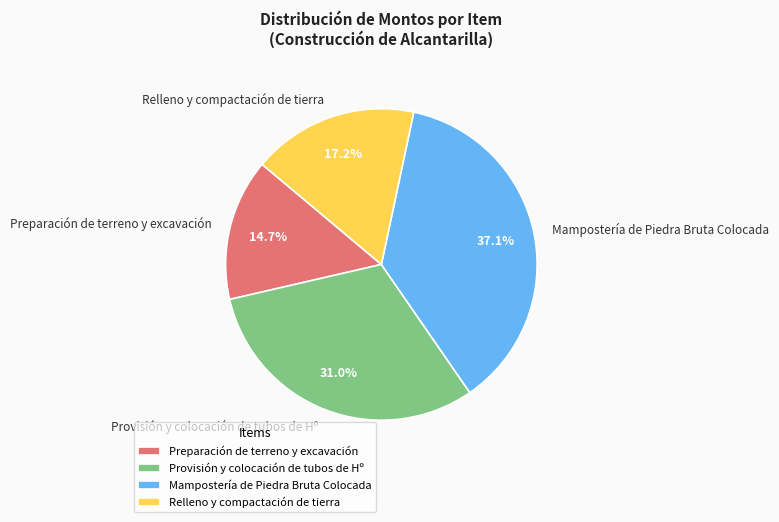

How many segments does this pie chart have?

4